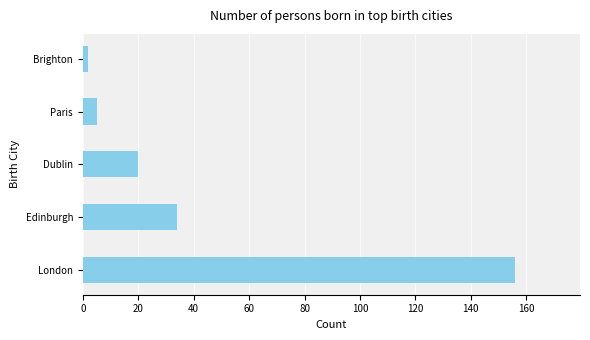

Which has a higher value, Brighton or Edinburgh?

Edinburgh